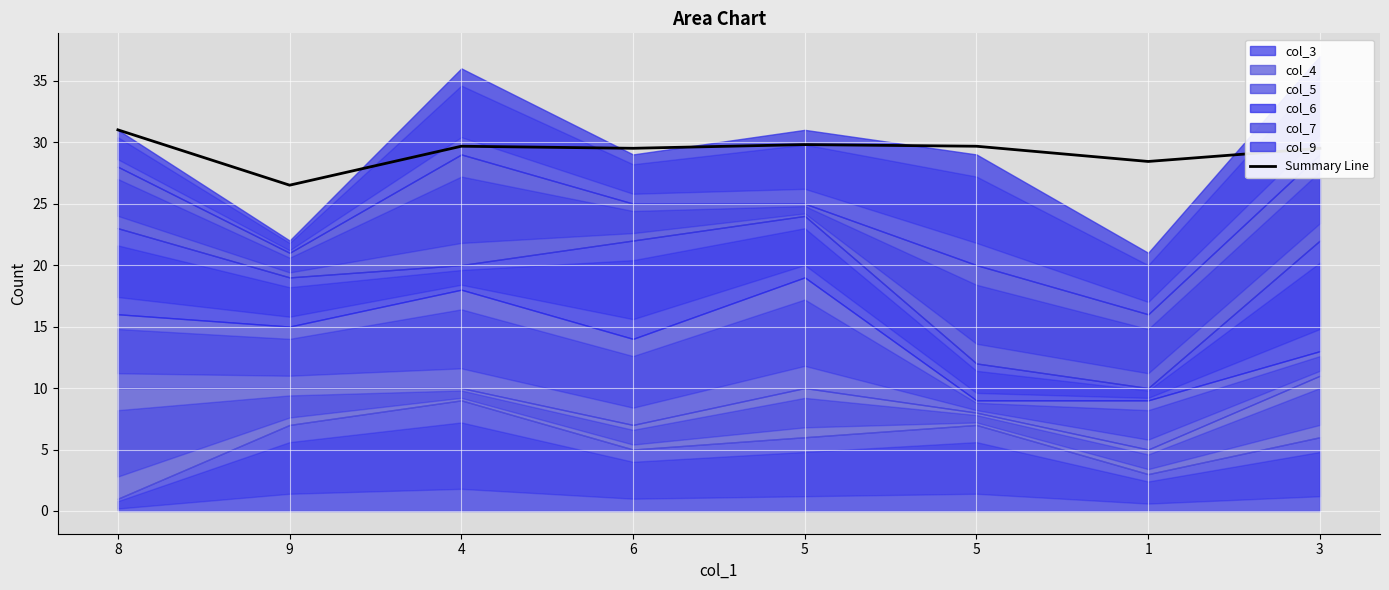

What is the change in value from 5 to 1?

-1.2